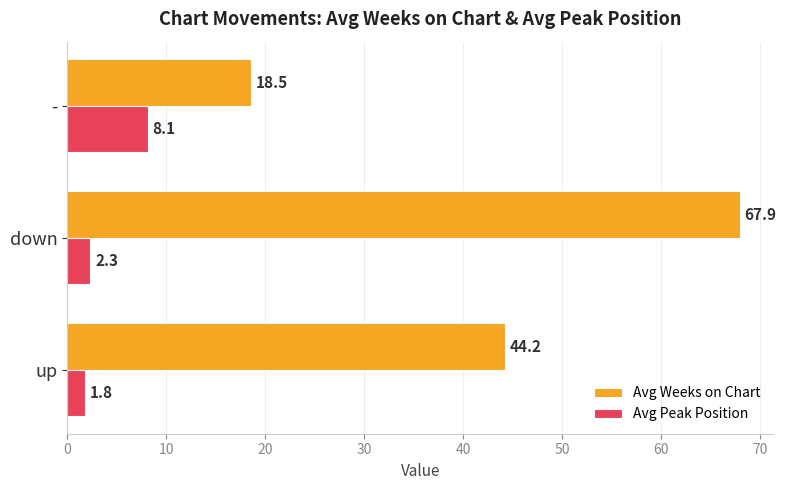

What is the spread (max minus min) of values at -?

10.4